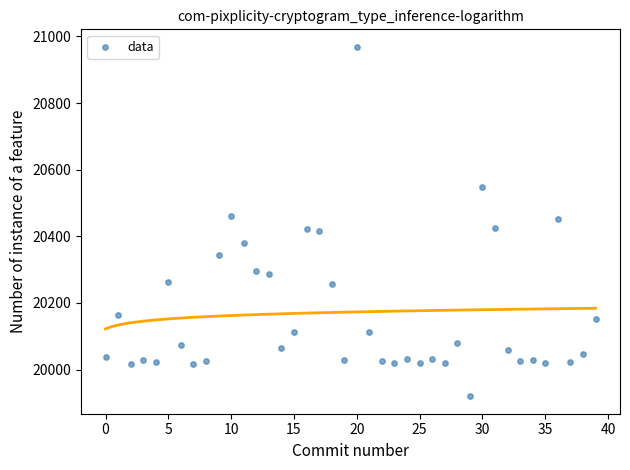

What is the range of Y values (max minus min)?

1049